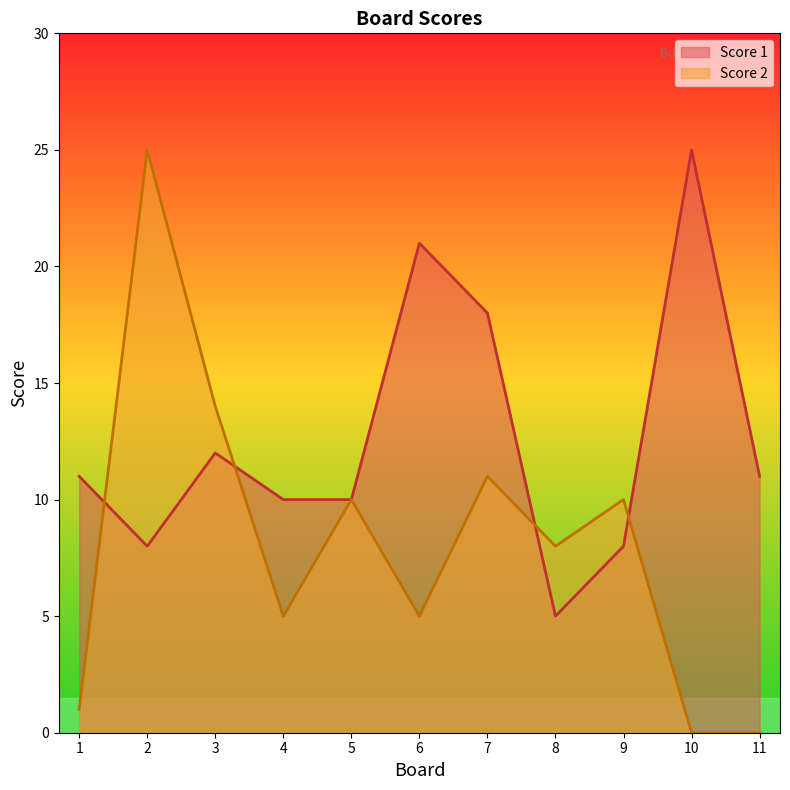

How many values in the Score 1 series are below 11?

5